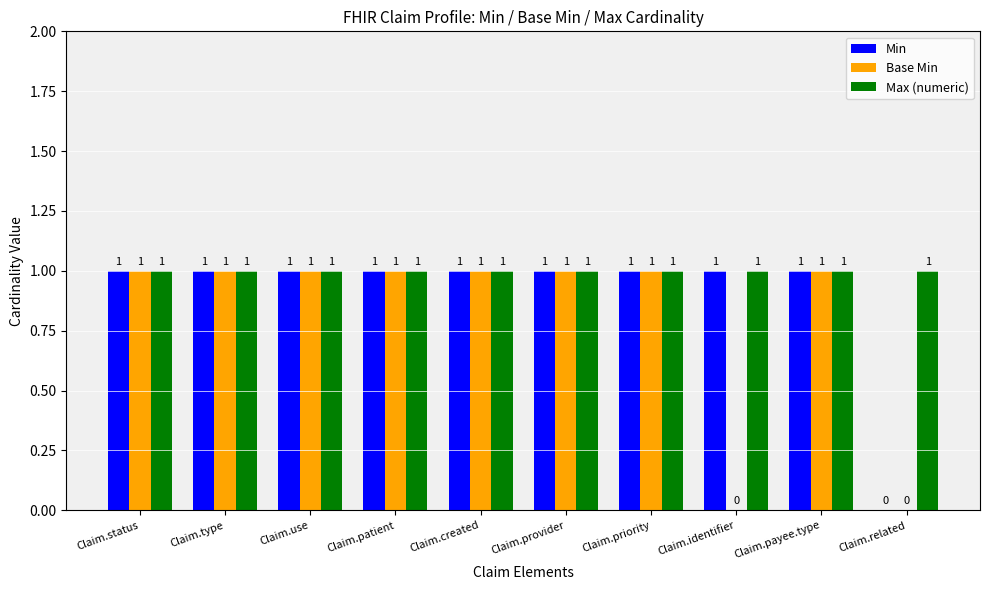

True or false: Max (numeric) has a value of 1 at Claim.priority.

True